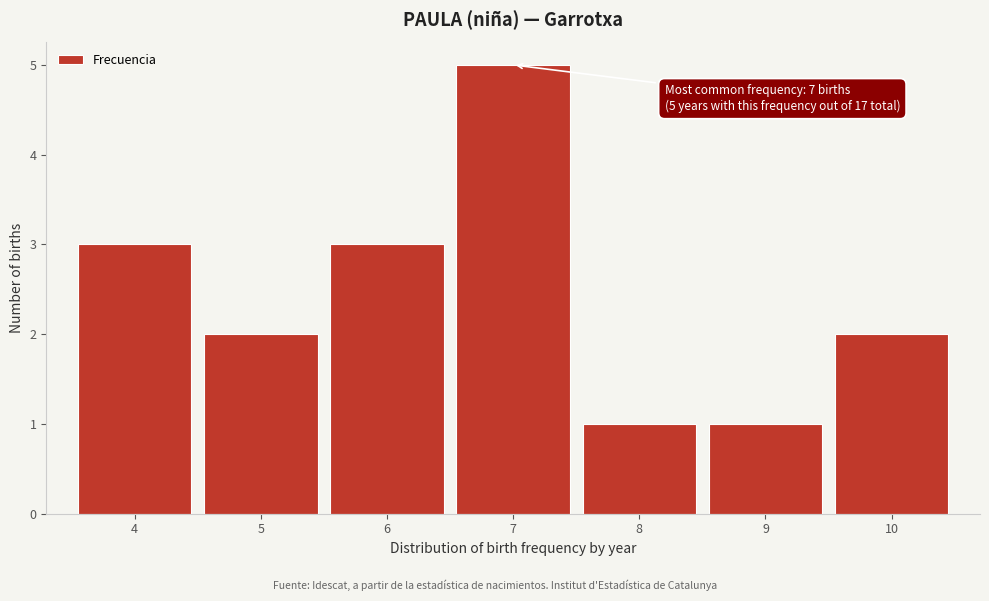

Which range on the x-axis has the tallest bar?

6.5 to 7.5